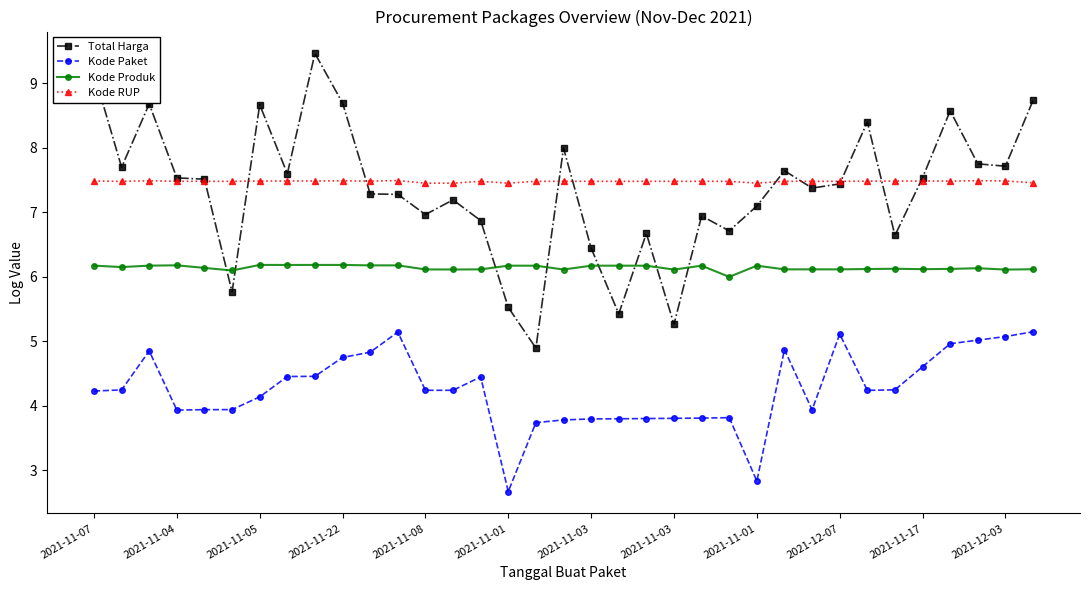

True or false: Kode Paket and Kode Produk intersect in this chart.

False